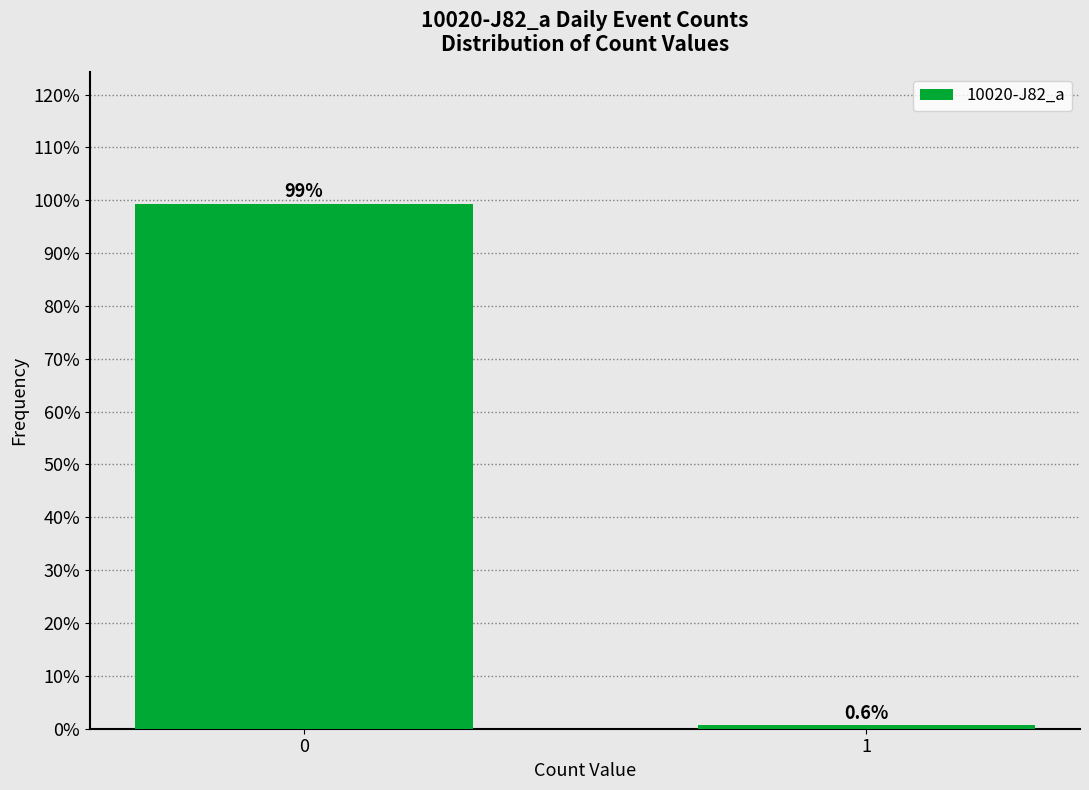

Reading right to left, what are all the values shown in this chart?

1=0.6	0=99.4